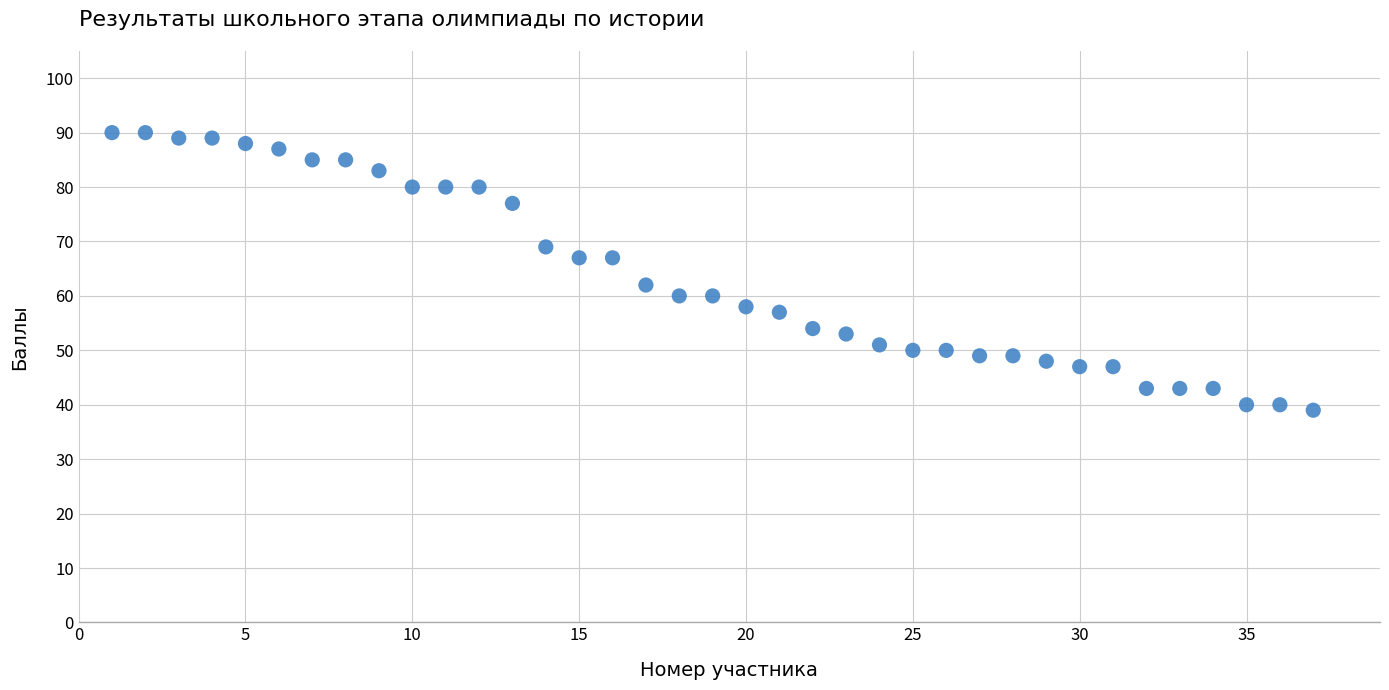

What is the range of X values (max minus min)?

36